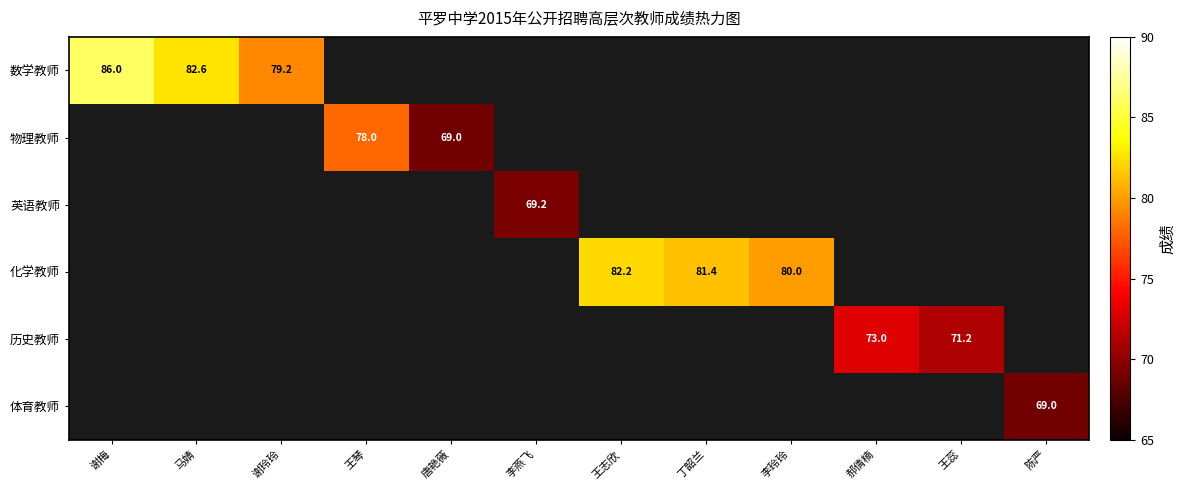

The value of 物理教师 at 王琴 is 78.0. True or false?

True